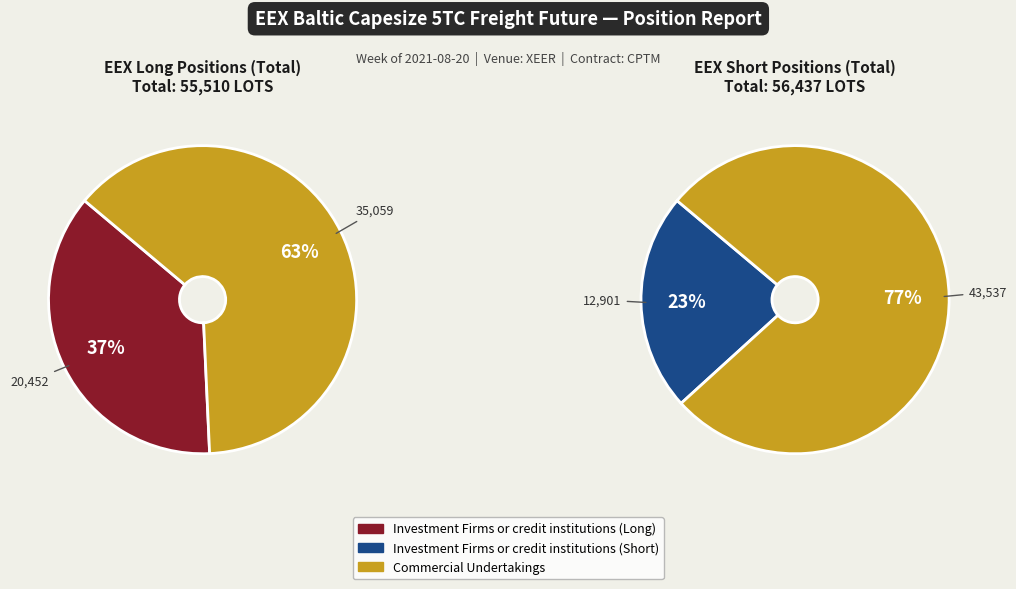

Which slice represents more than half of the pie?

Commercial Undertakings